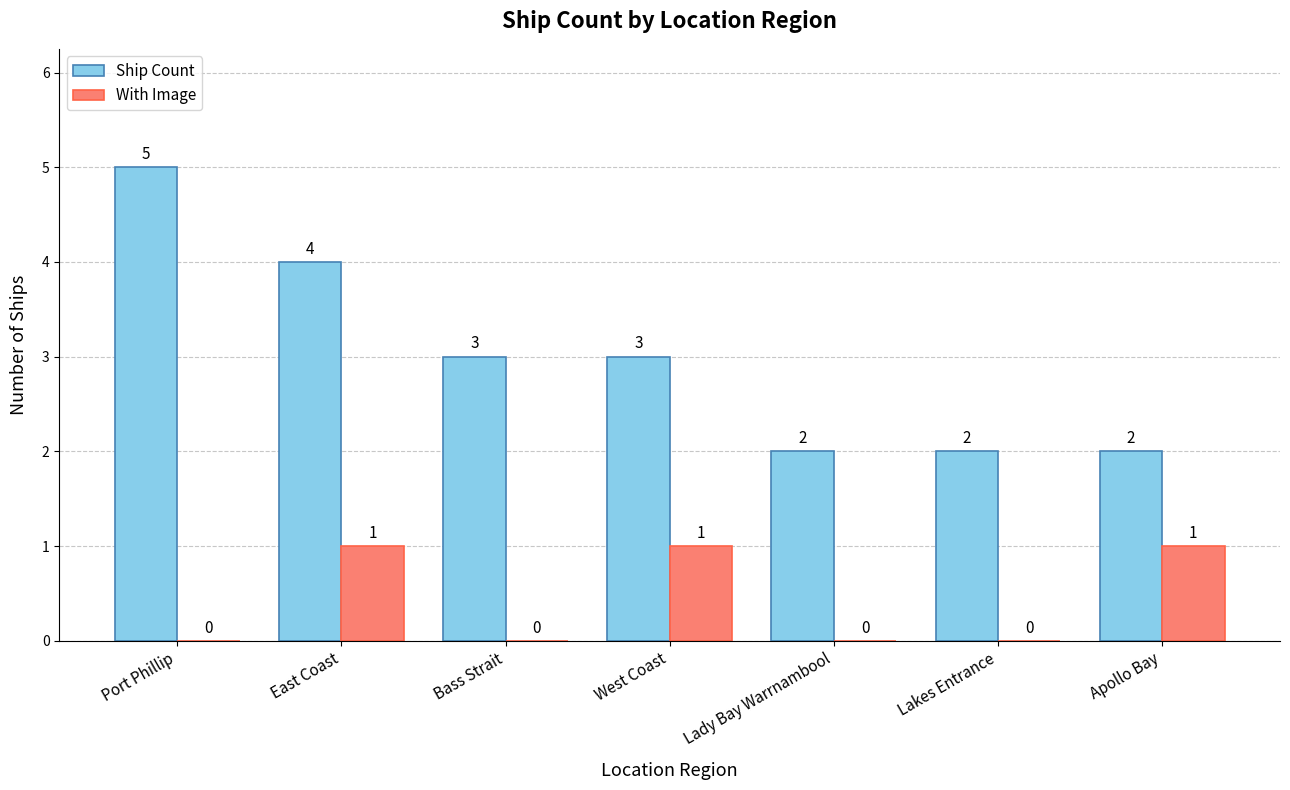

Which series has the largest total across all categories?

Ship Count